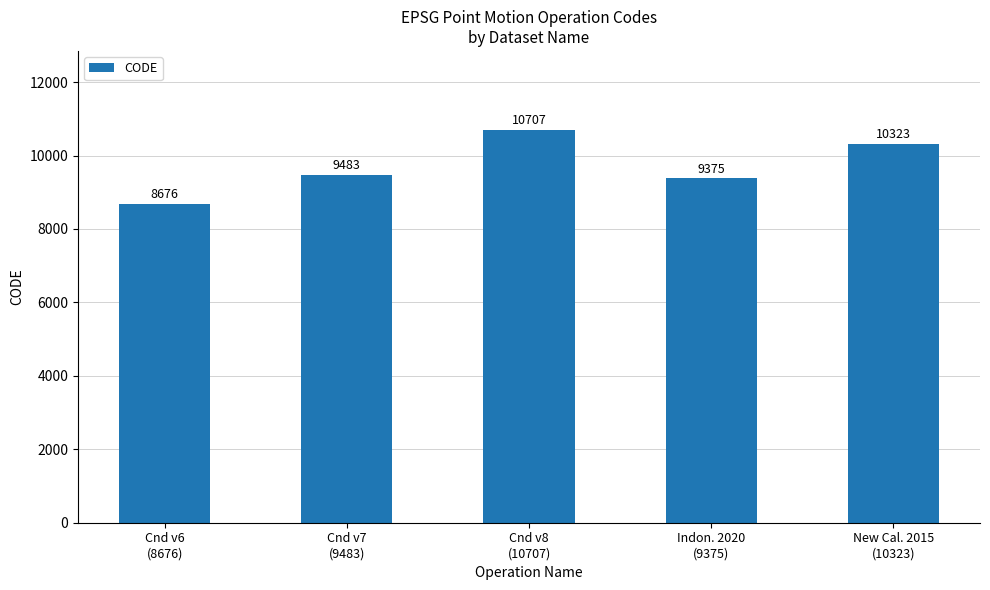

Is it true that the value at New Cal. 2015
(10323) is 10323?

True